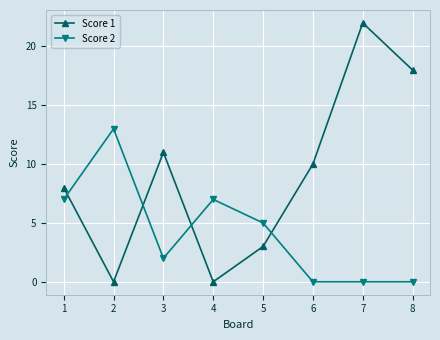

How many interior local peaks does the Score 1 series have?

2